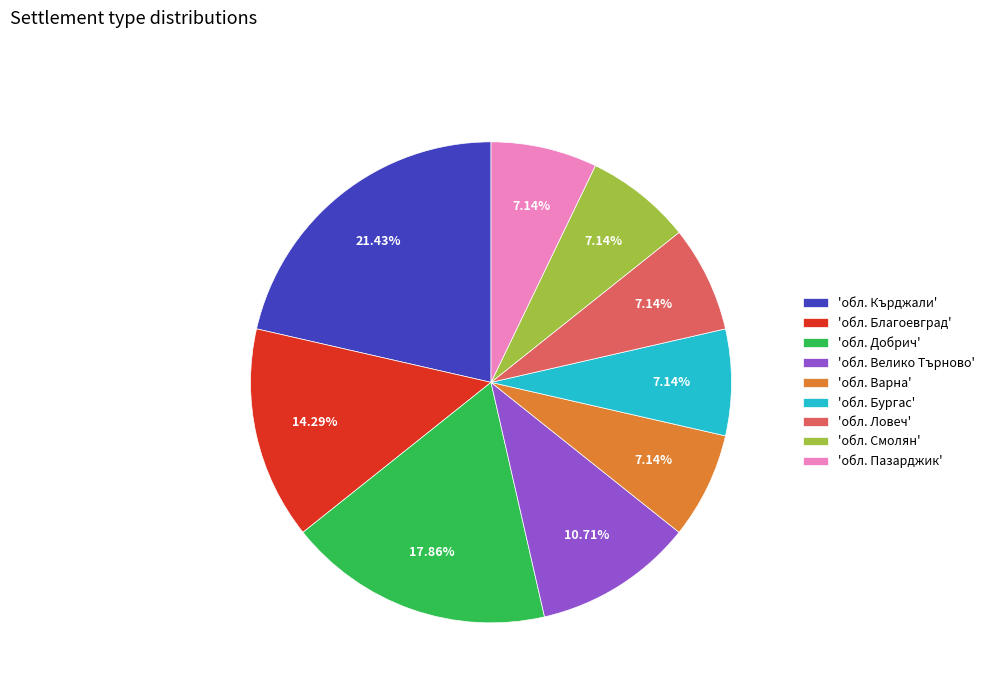

What is the largest slice in the pie chart?

'обл. Кърджали'